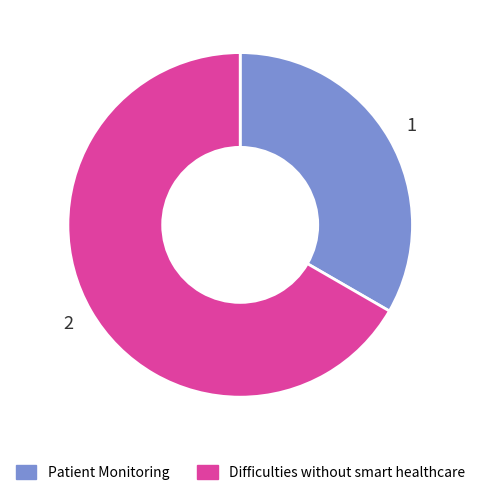

Does Difficulties without smart healthcare represent more than half of the total?

Yes